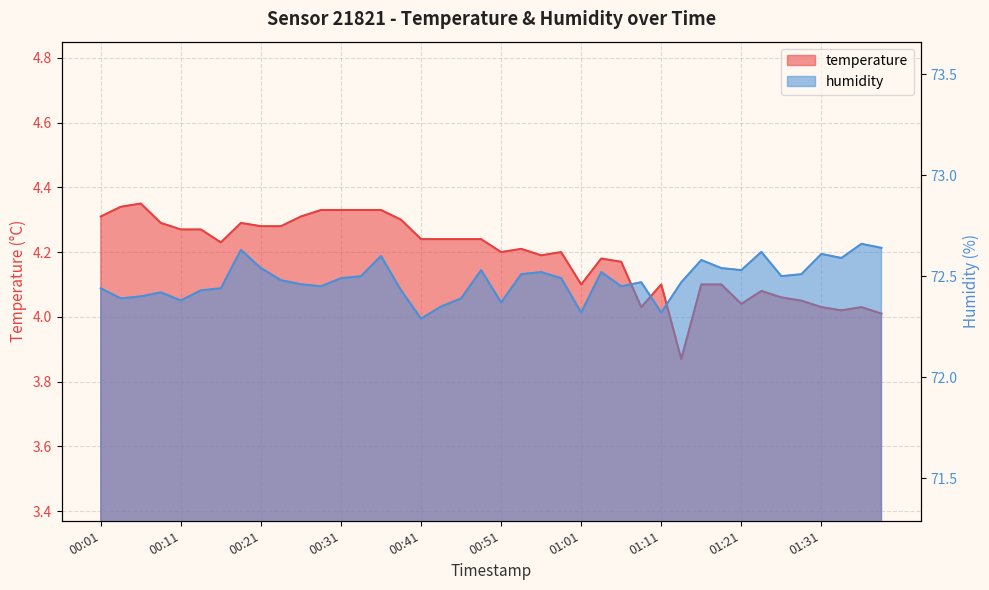

What is the highest value of the temperature series?

4.3